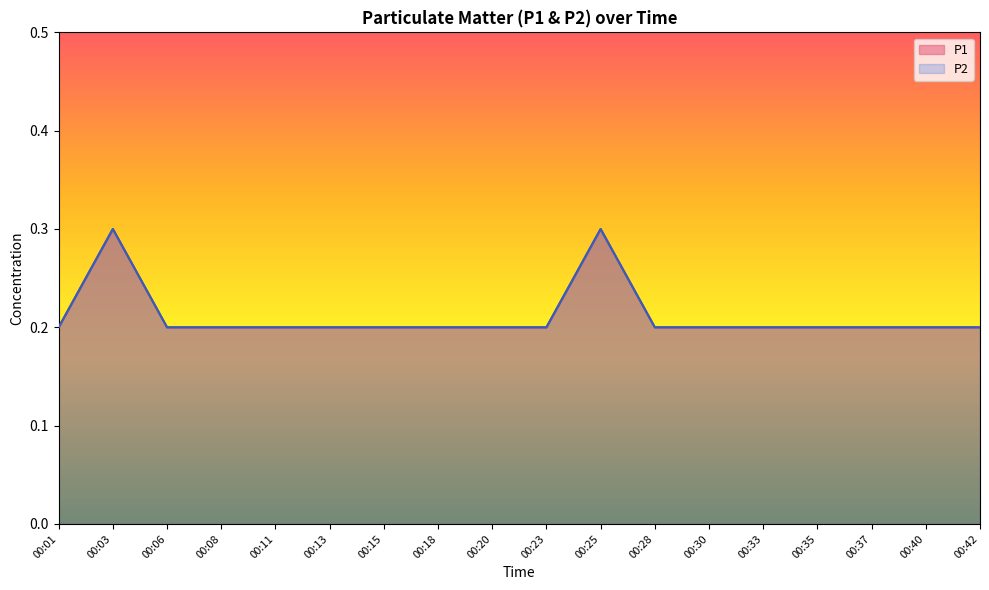

True or false: P2 has a value of 0.1 at 00:20.

False